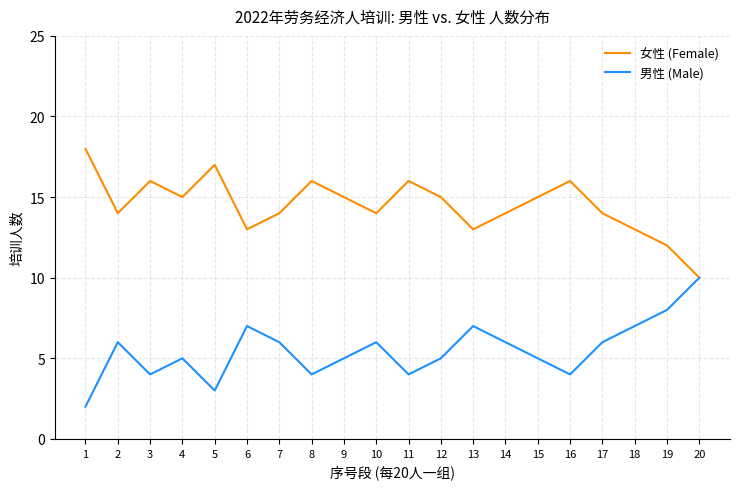

Rank the series at 9 from highest to lowest value.

女性 (Female), 男性 (Male)